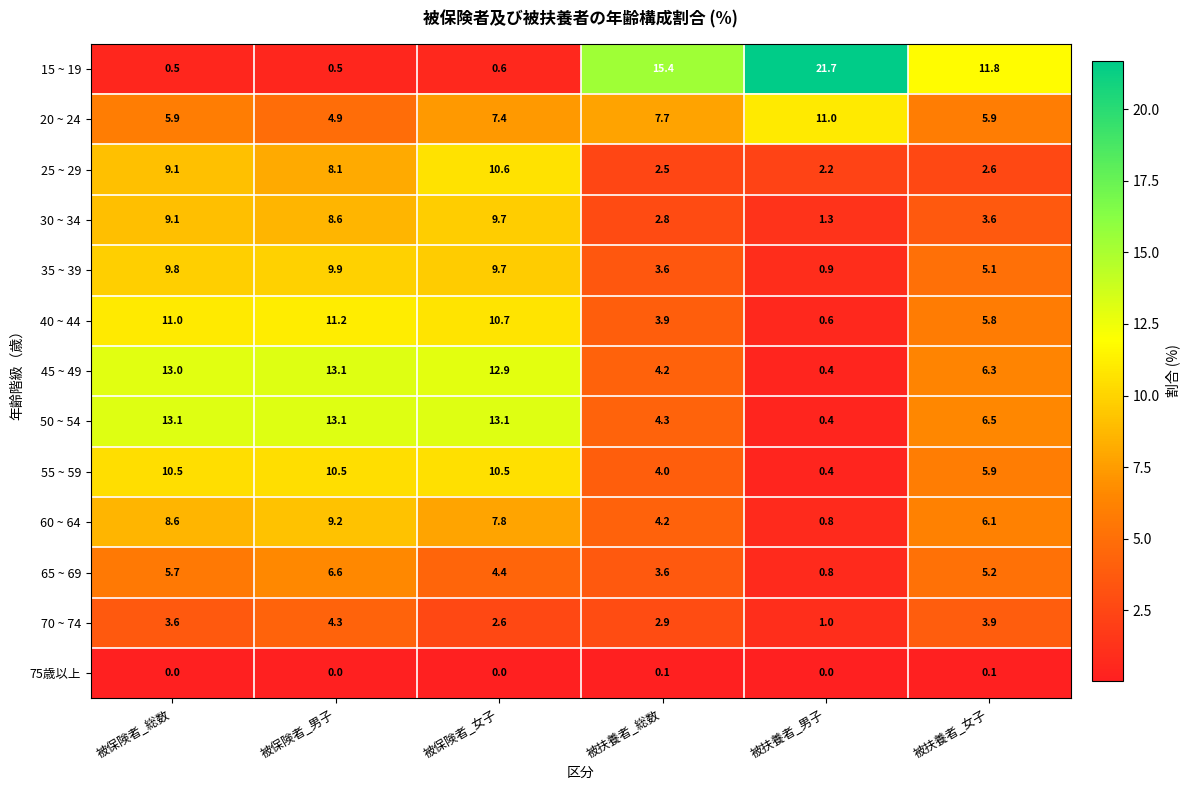

What is the greatest value displayed?

21.7